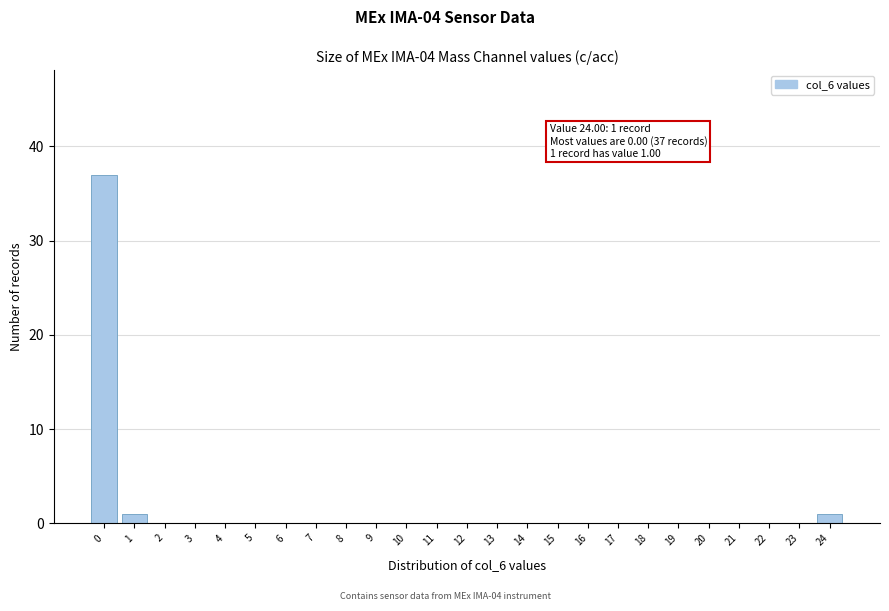

Reading left to right, extract all data points from this chart.

0=37	1=1	2=0	3=0	4=0	5=0	6=0	7=0	8=0	9=0	10=0	11=0	12=0	13=0	14=0	15=0	16=0	17=0	18=0	19=0	20=0	21=0	22=0	23=0	24=1